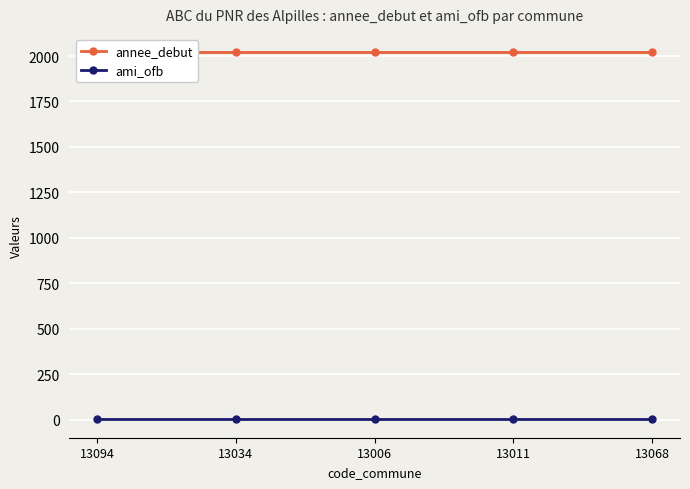

Which label corresponds to the largest value in the chart?

13094